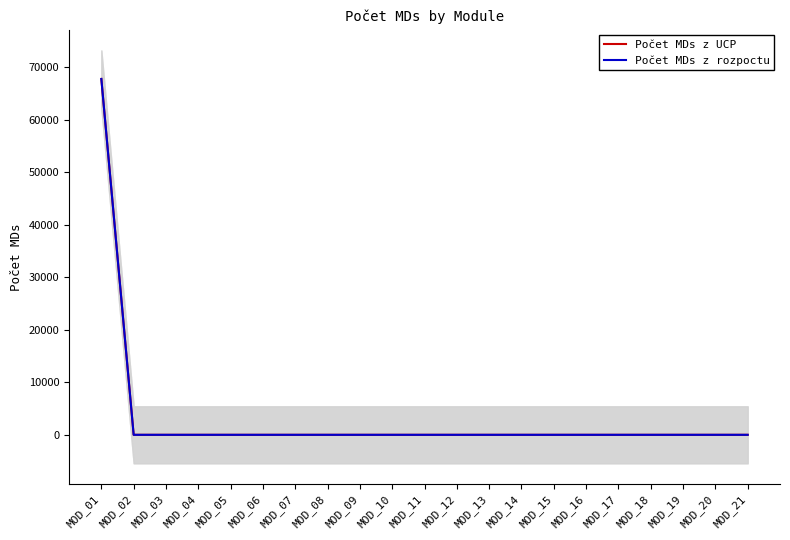

What is the sum of all Počet MDs z UCP values?

67770